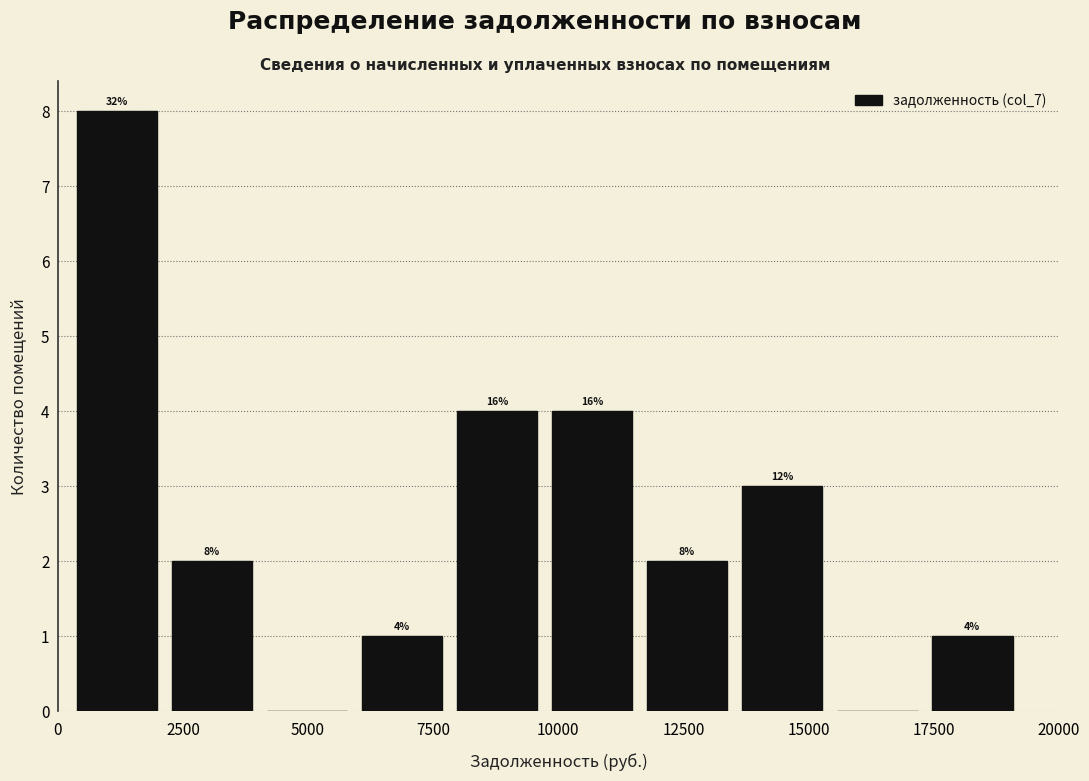

Read against the x-axis, roughly where is the centre of the tallest bar?

1000